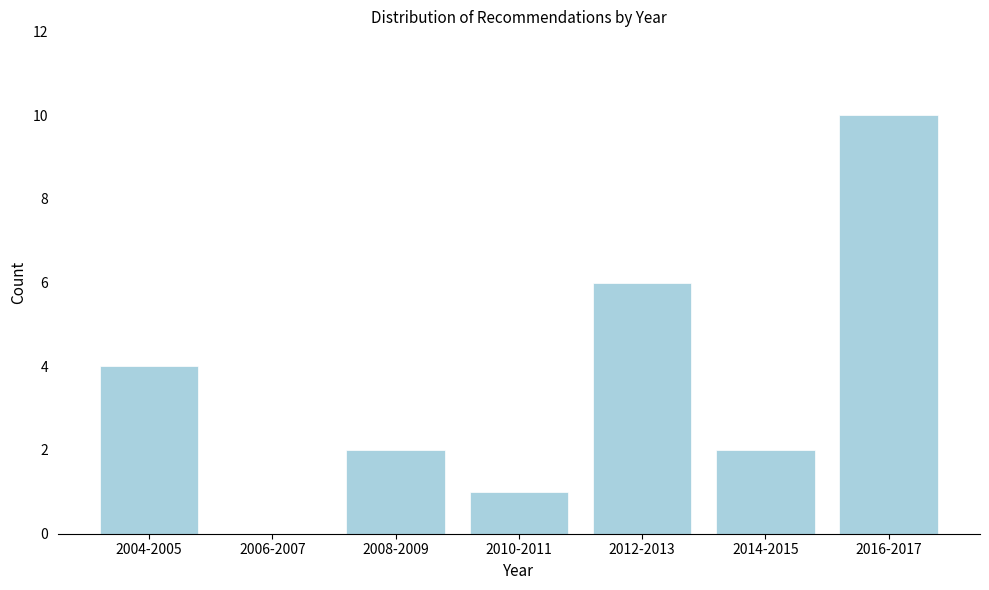

Reading right to left, what are all the values shown in this chart?

2016-2017=10	2014-2015=2	2012-2013=6	2010-2011=1	2008-2009=2	2006-2007=0	2004-2005=4